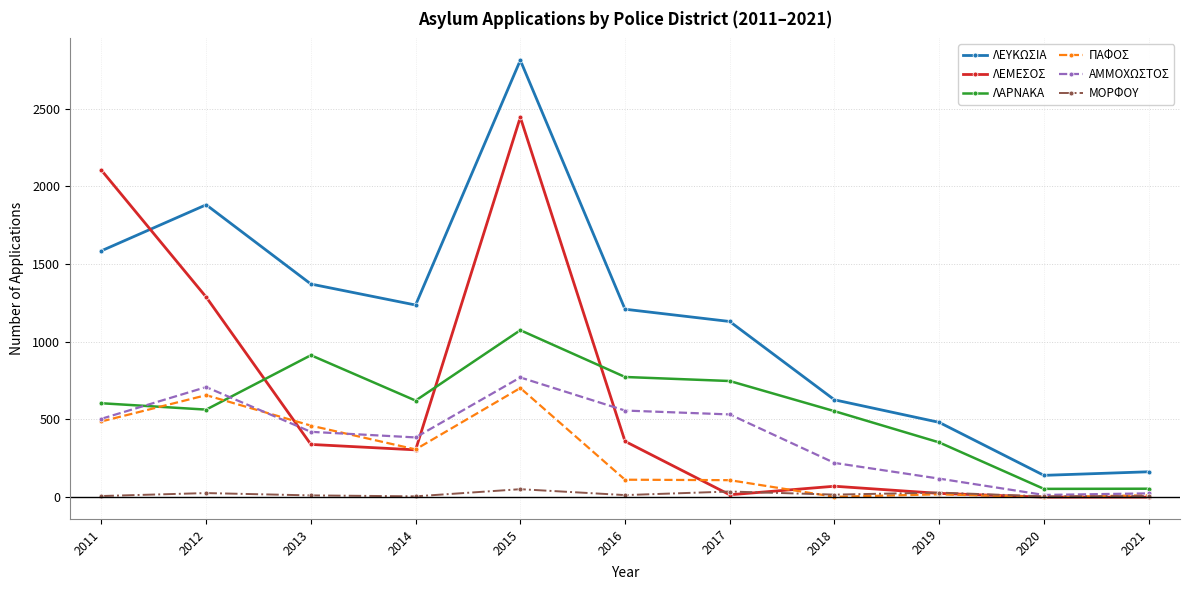

How many interior local peaks does the ΑΜΜΟΧΩΣΤΟΣ series have?

2